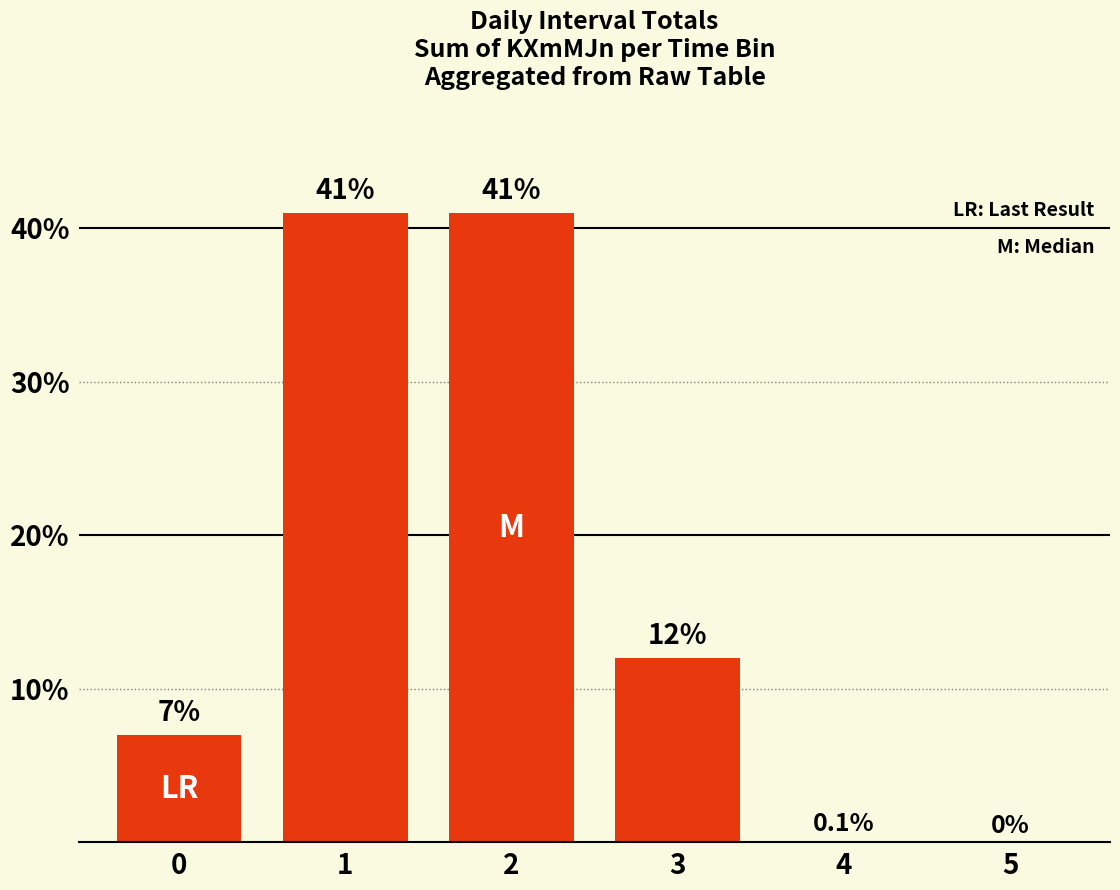

The chart shows a value of 7.0 at 0. True or false?

True